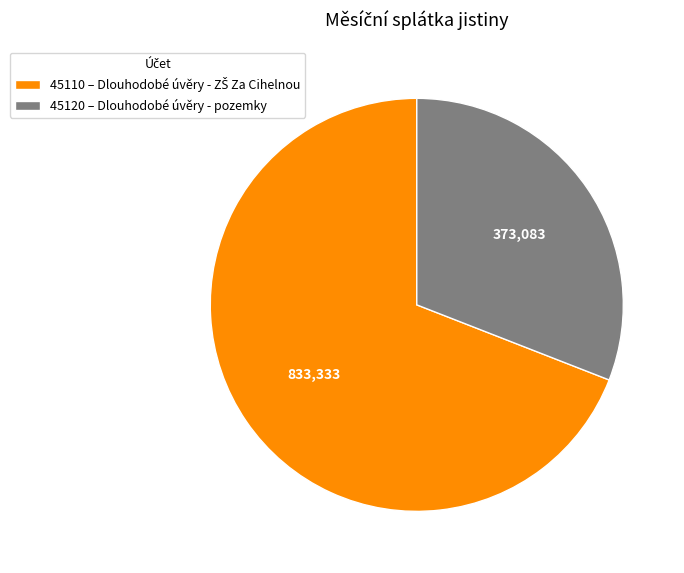

Rank the categories by value from lowest to highest.

45120, 45110